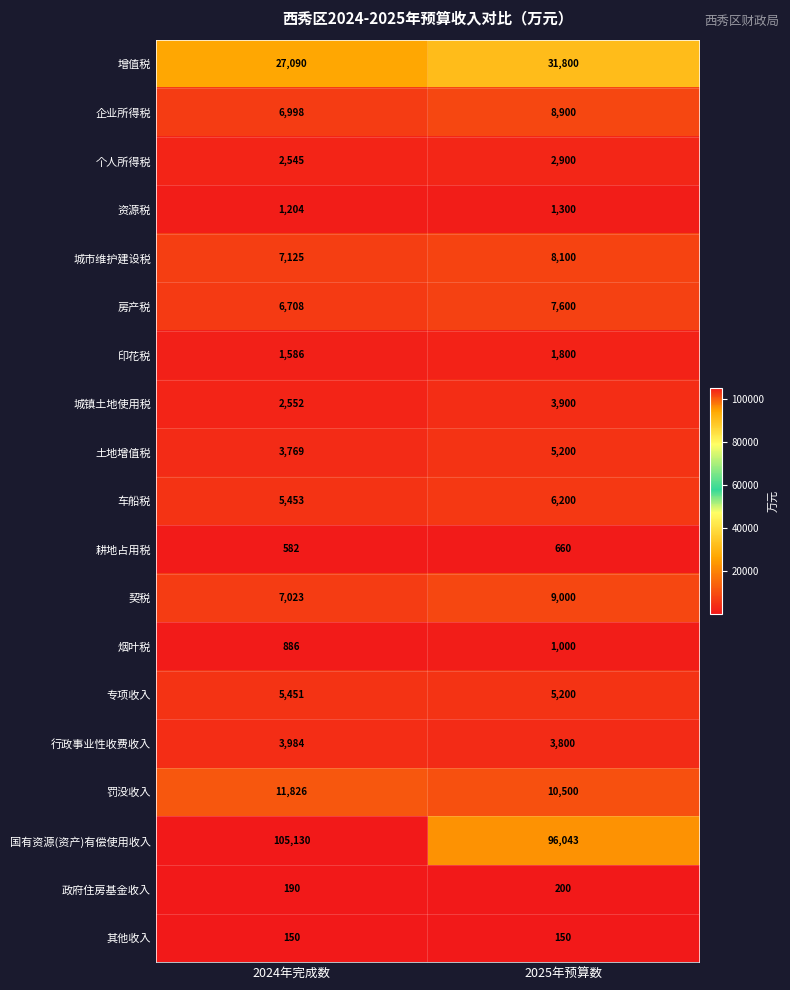

Rank the series by their maximum value, from highest to lowest.

国有资源(资产)有偿使用收入, 增值税, 罚没收入, 契税, 企业所得税, 城市维护建设税, 房产税, 车船税, 专项收入, 土地增值税, 行政事业性收费收入, 城镇土地使用税, 个人所得税, 印花税, 资源税, 烟叶税, 耕地占用税, 政府住房基金收入, 其他收入